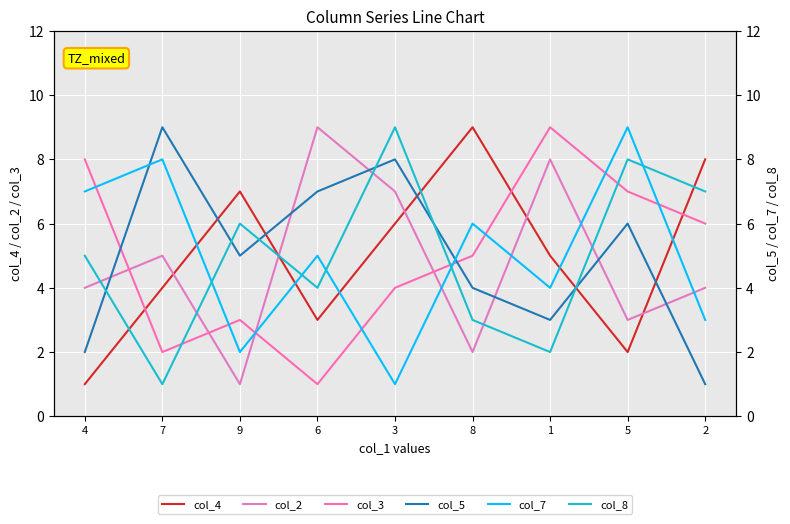

At how many categories does at least one series exceed 8?

6